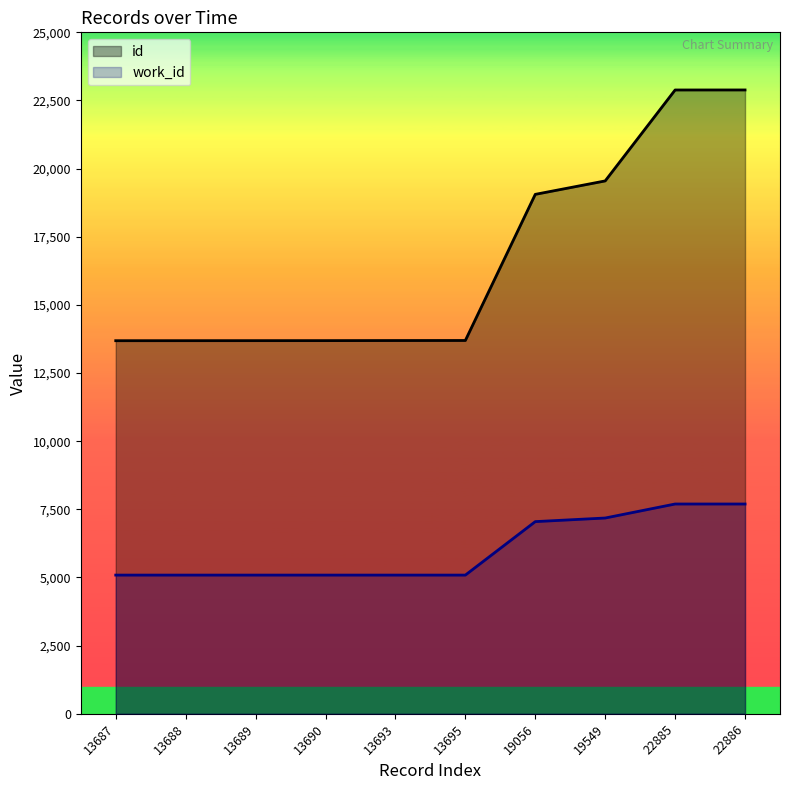

Which has a higher value, 13690 or 22886?

22886